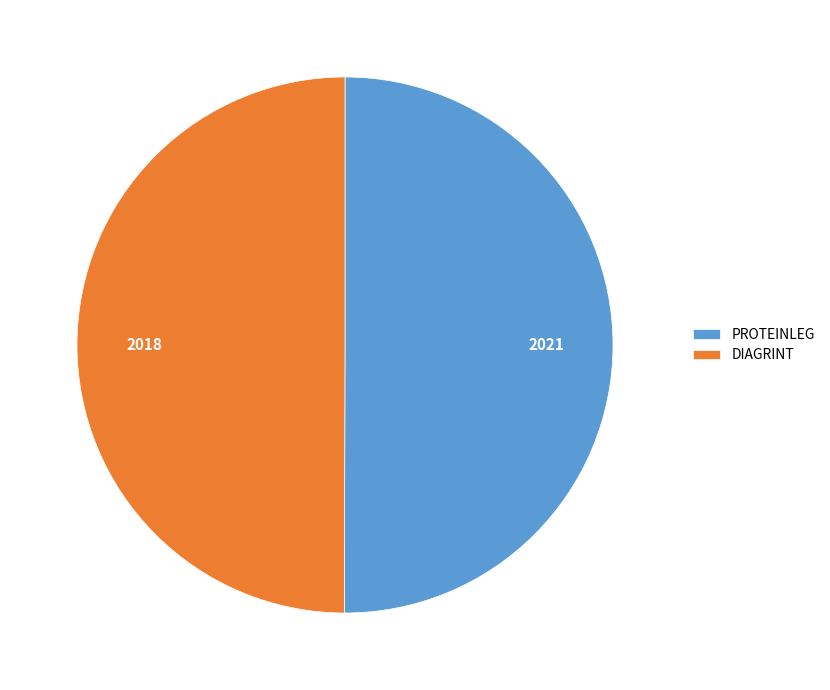

Is it true that PROTEINLEG is 40% of the pie?

False